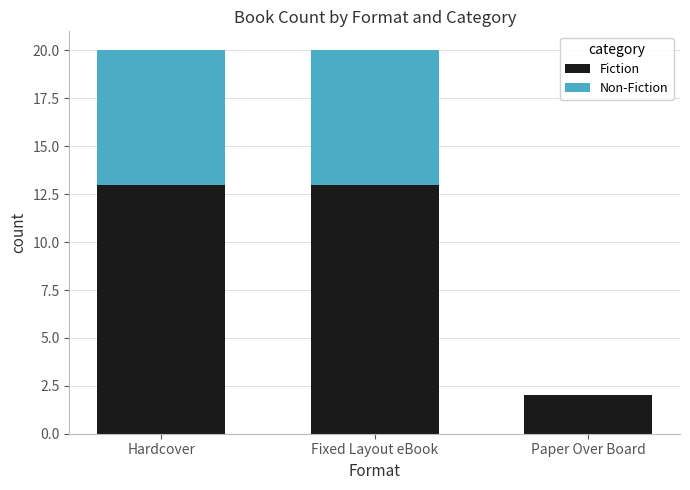

The value of Fiction at Paper Over Board is 2. True or false?

True